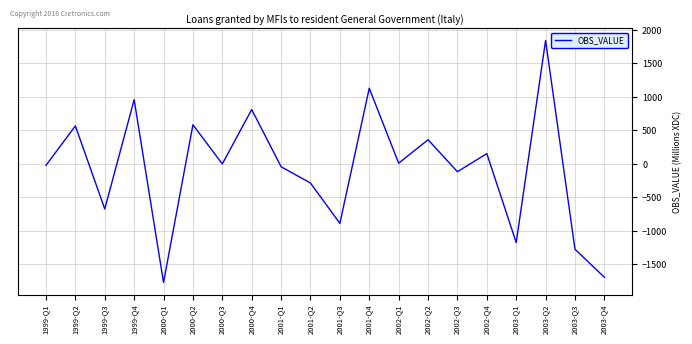

Which has a higher value, 1999-Q3 or 2000-Q3?

2000-Q3